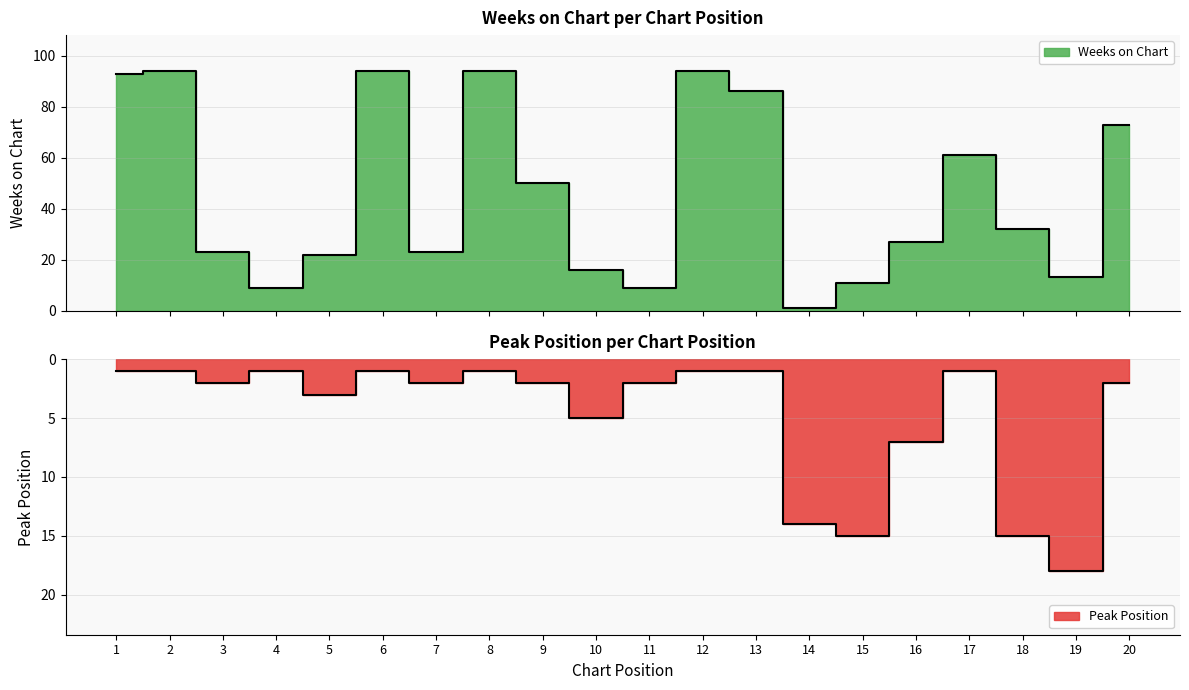

Between 7 and 13, which series saw the biggest shift?

Weeks on Chart